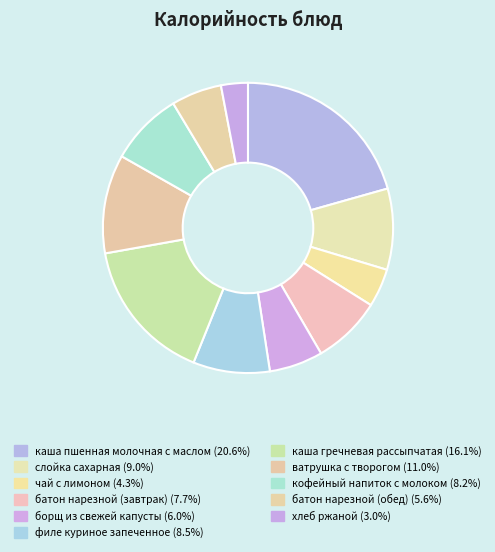

To the nearest percent, what portion does хлеб ржаной represent?

3%